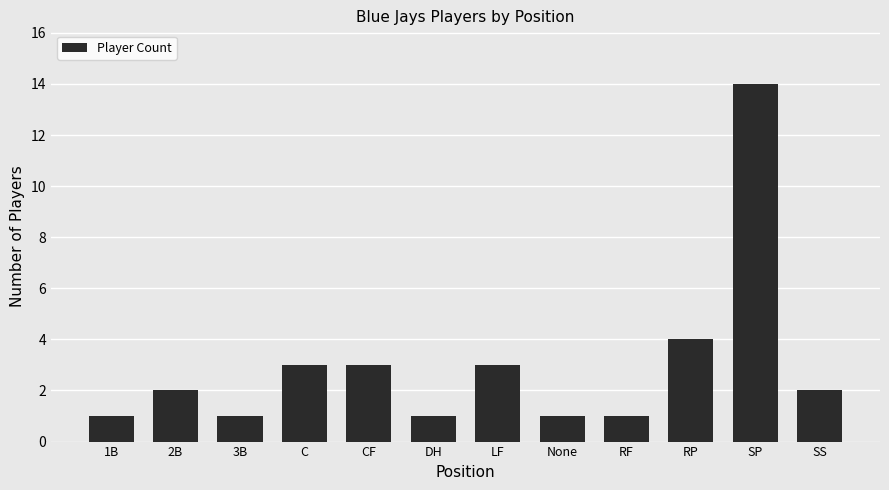

How many distinct data groups are displayed?

1